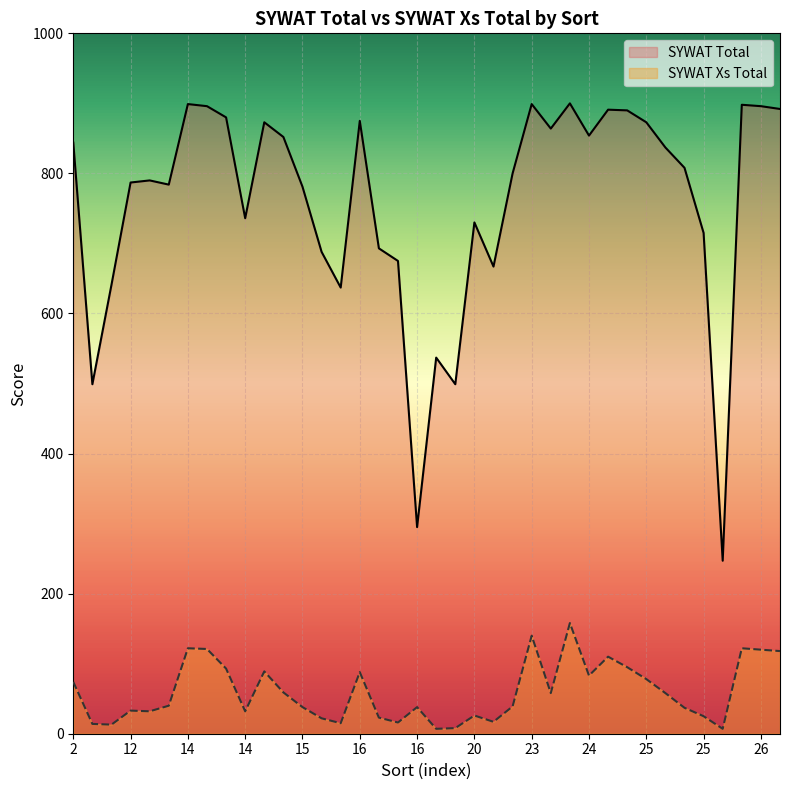

At how many categories does at least one series exceed 191?

38